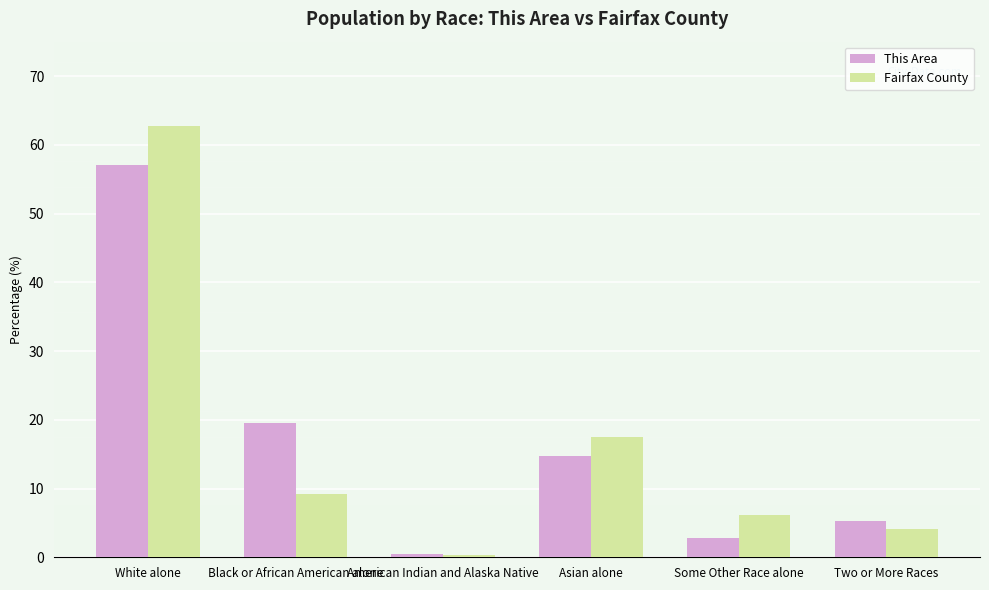

Reading left to right, list all the values displayed in this chart.

This Area: 57.1	19.6	0.5	14.7	2.8	5.2
Fairfax County: 62.7	9.2	0.4	17.5	6.1	4.1